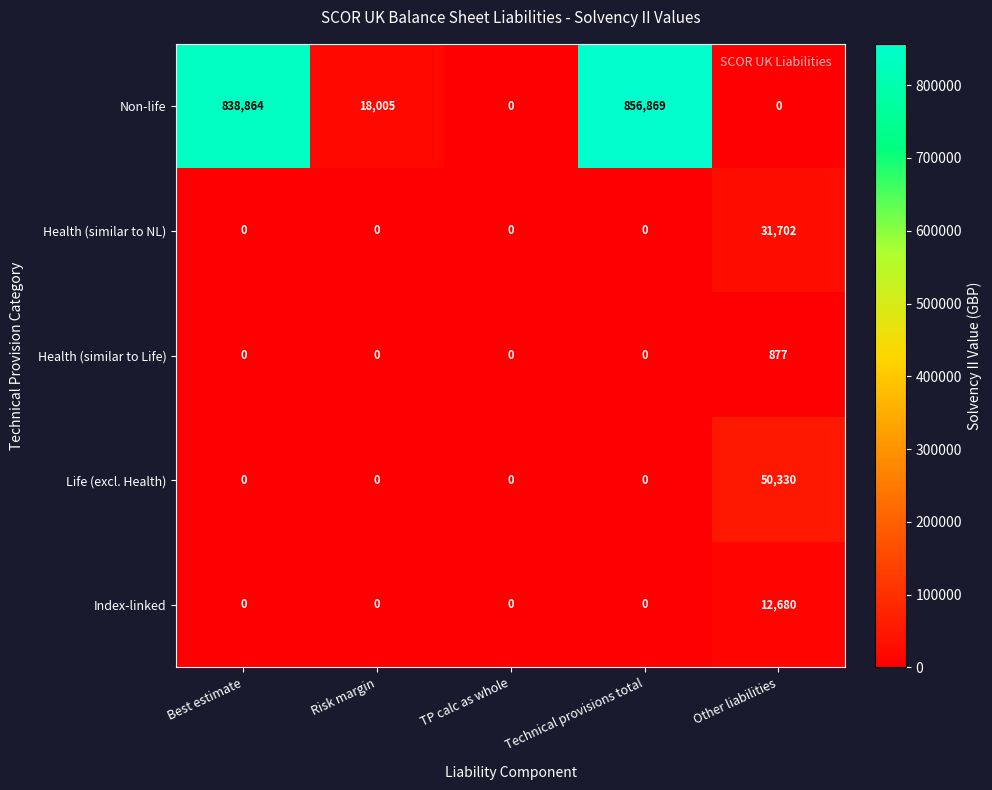

The value of Index-linked at Risk margin is 0. True or false?

True